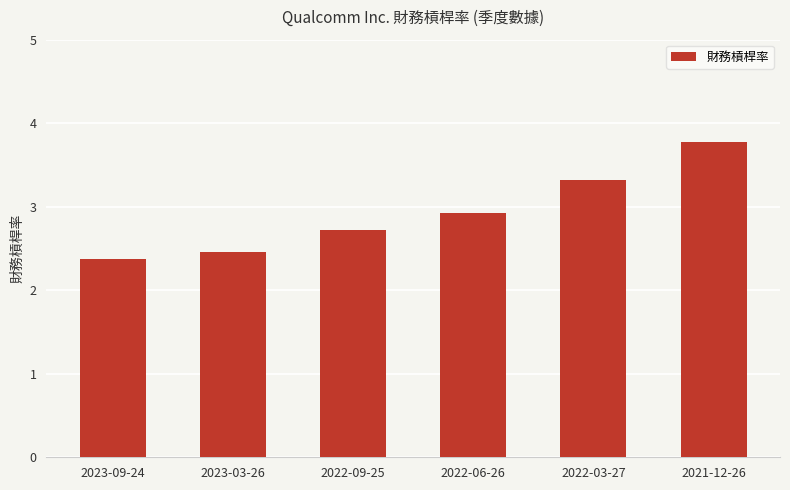

What is the ratio of the value at 2021-12-26 to the value at 2022-09-25?

1.4